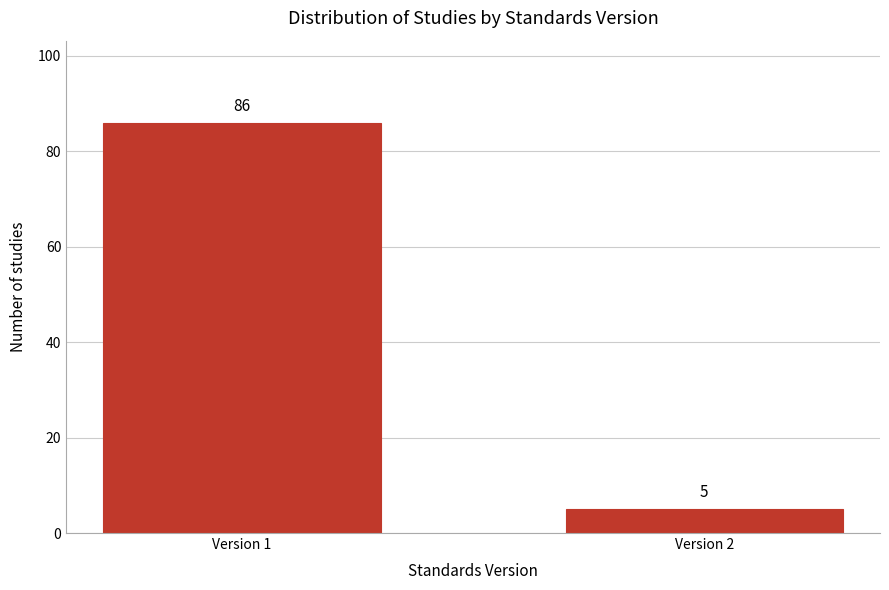

Reading left to right, transcribe all the data shown in this chart.

86	5